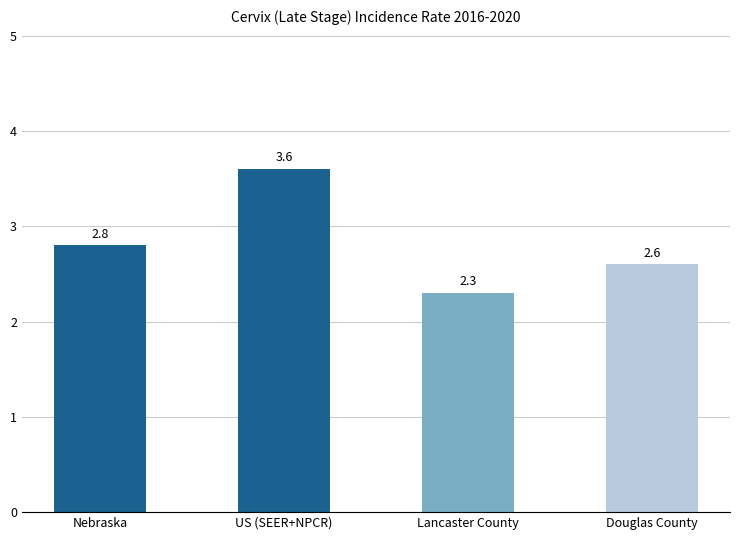

Which label corresponds to the smallest value in the chart?

Lancaster County